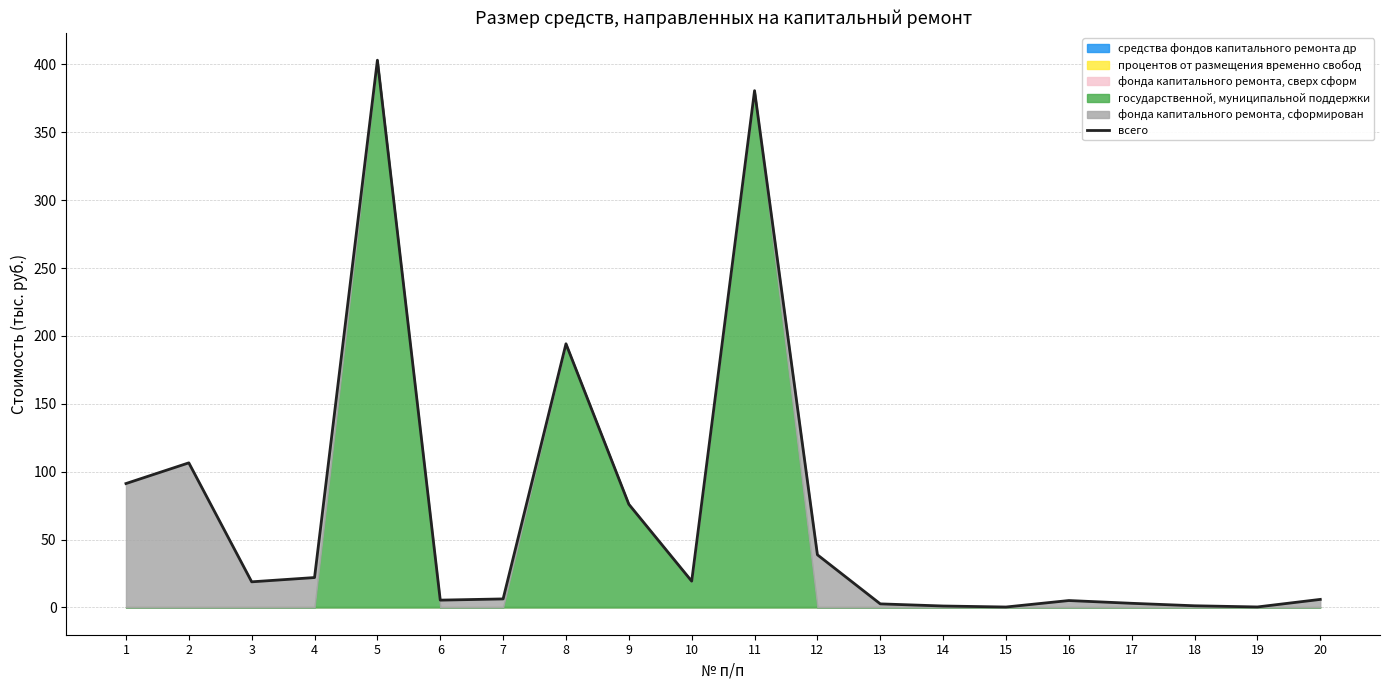

Which has a higher value, 2 or 18?

2